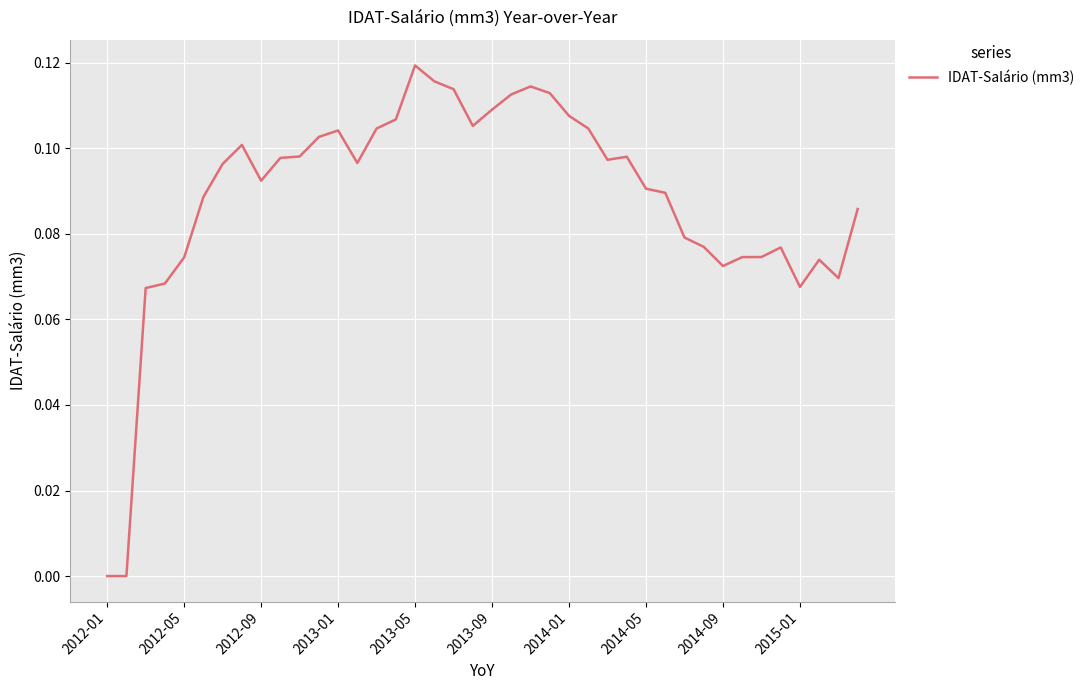

How many lines are shown in the chart?

1